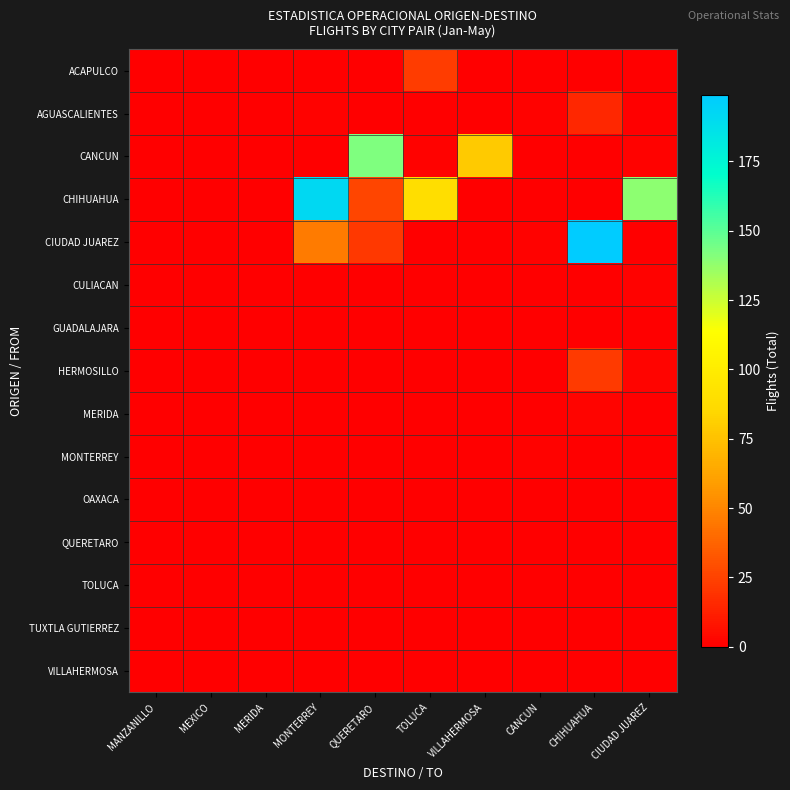

Which has a higher value, MEXICO or MANZANILLO?

MEXICO